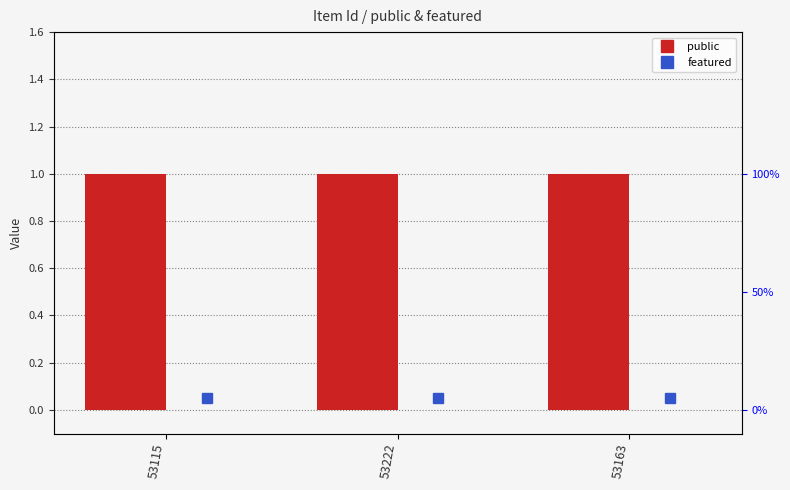

Is the value of featured at 53115 greater than the value of public at 53222?

No